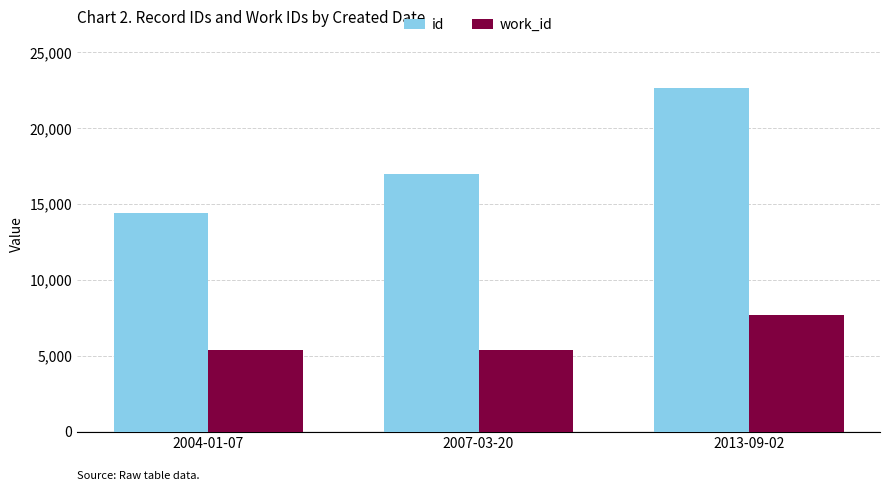

What is the smallest value displayed?

5366